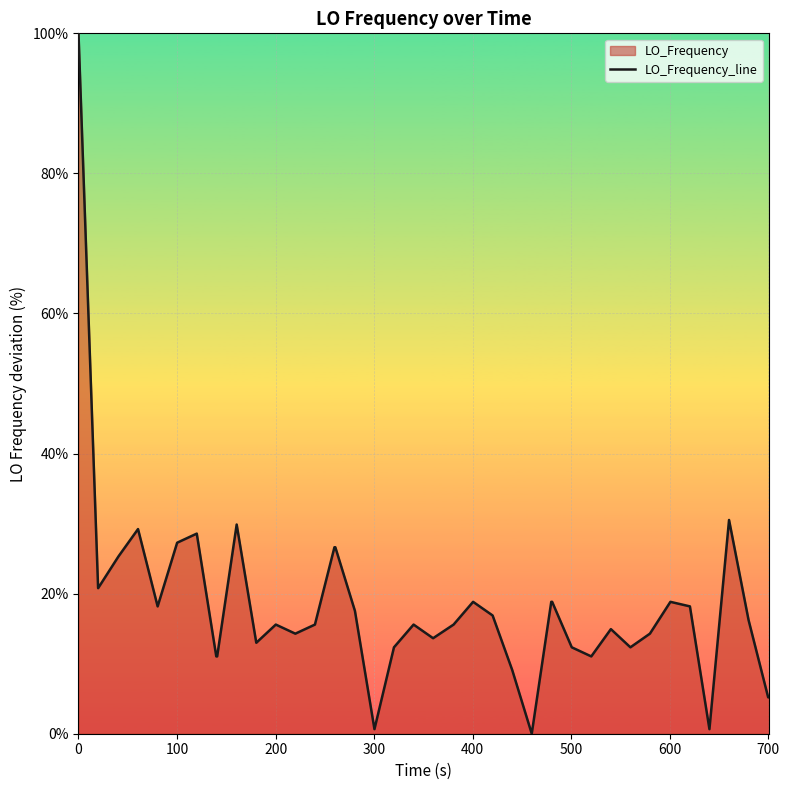

What is the maximum value shown in the chart?

100.0